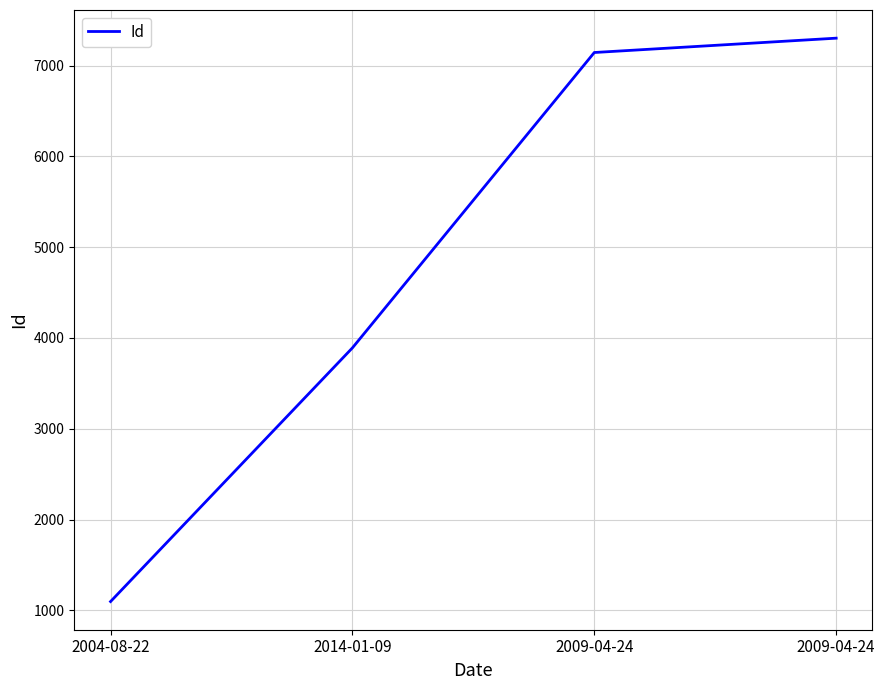

How many lines are shown in the chart?

1